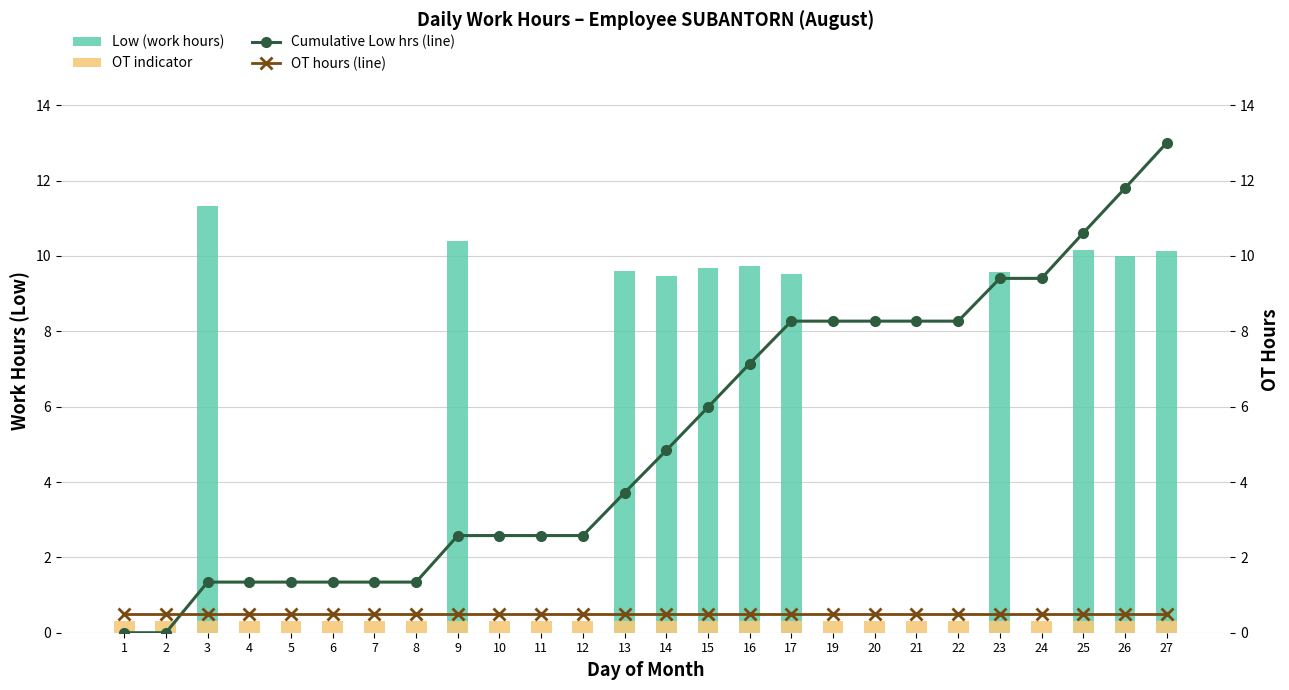

The Low (work hours) series shows 5.4 at 27. True or false?

False